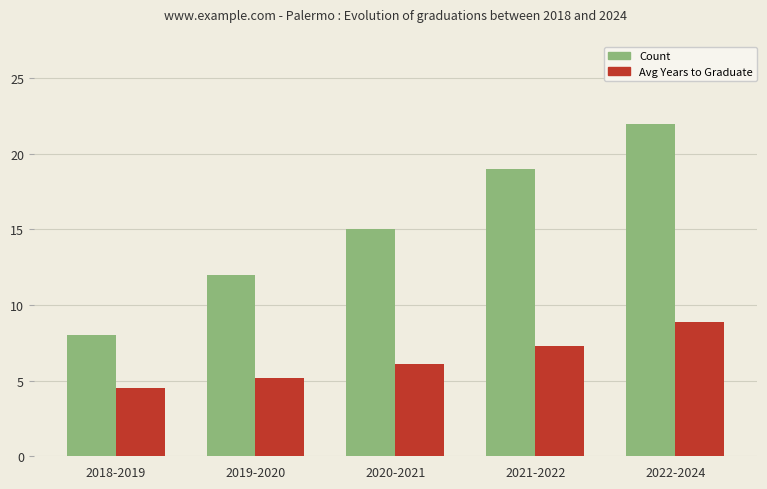

The value of Count at 2021-2022 is 19.0. True or false?

True